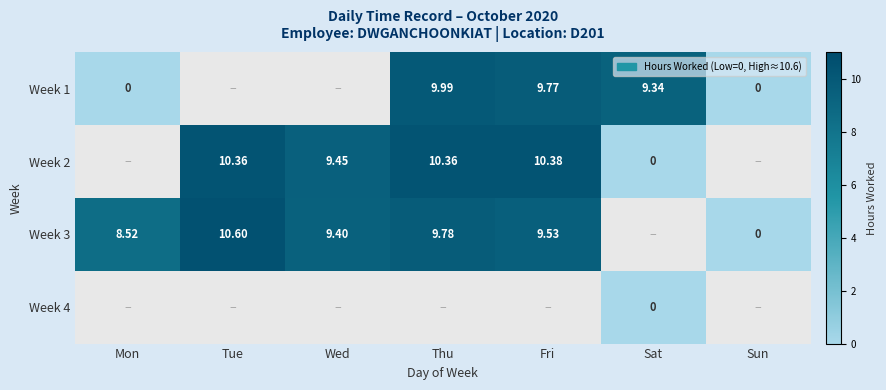

At which label does Week 2 first exceed 10?

Tue